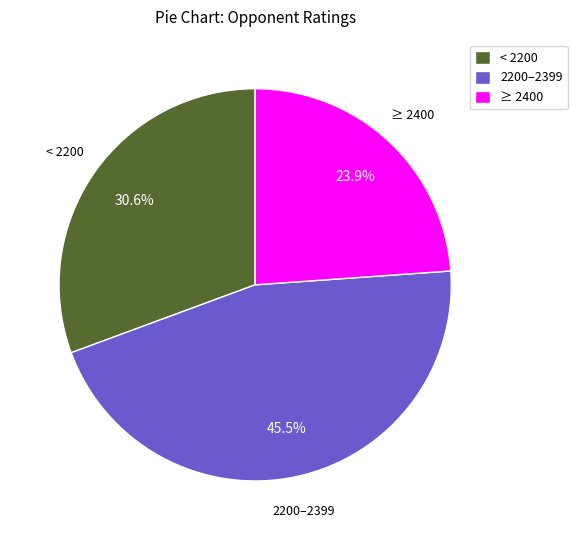

Rank the categories by value from highest to lowest.

2200–2399, < 2200, ≥ 2400